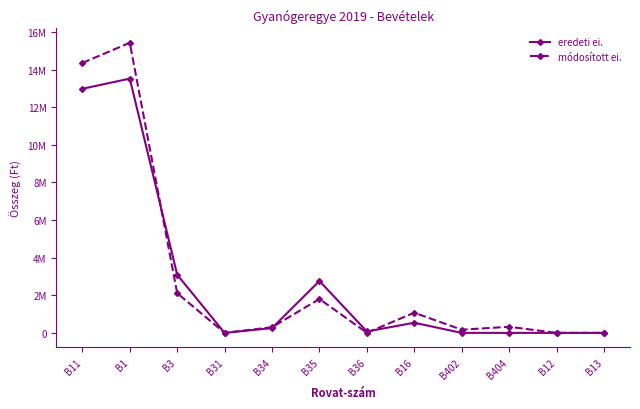

What is the value of the módosított ei. point at the 10th from the left?

324514